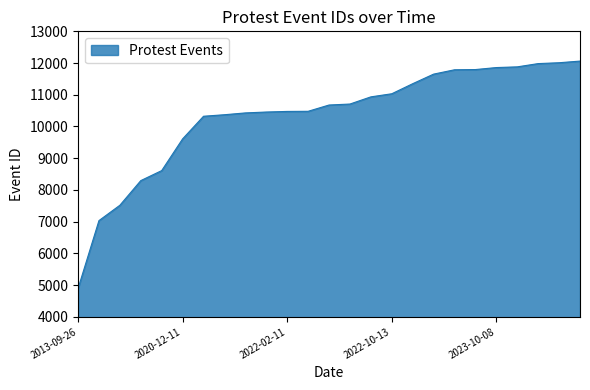

What is the difference between the maximum and minimum values?

7170